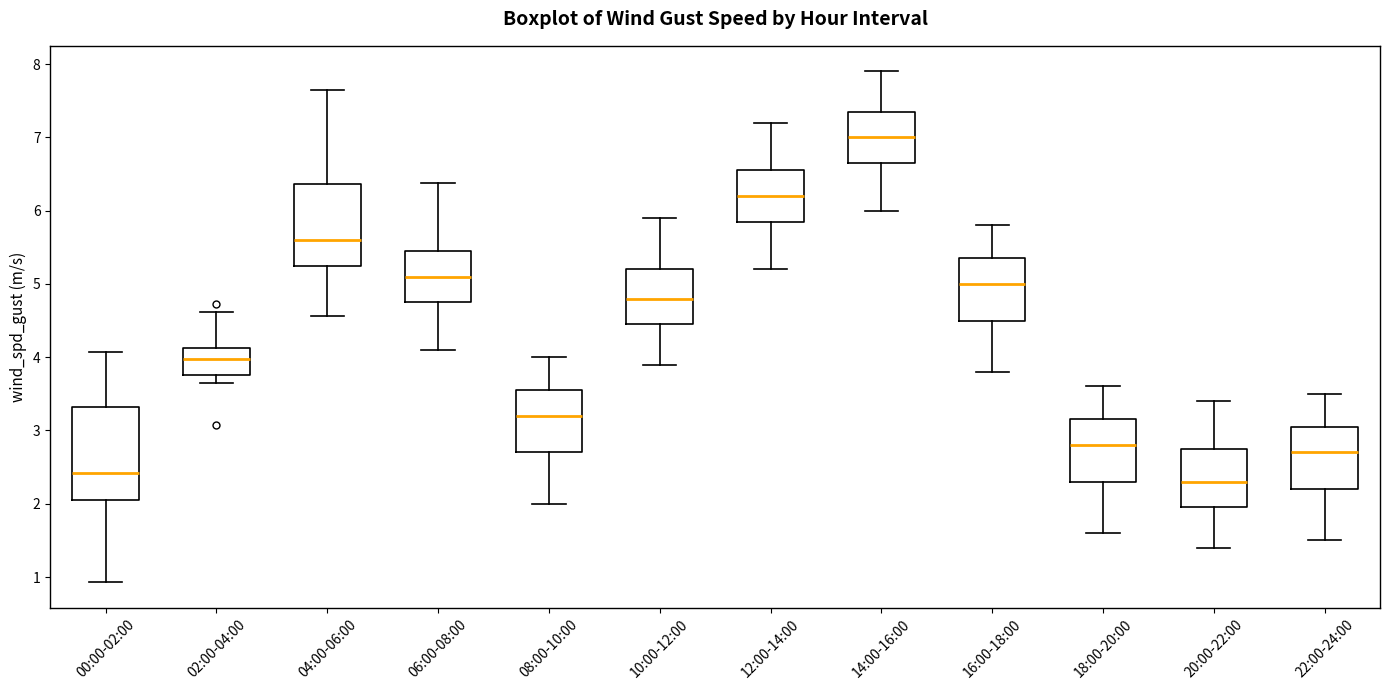

Where is the upper edge of the box for 16:00-18:00 on the y-axis? The values are not printed on the chart, so give them approximately, as read against the axis.

5.4